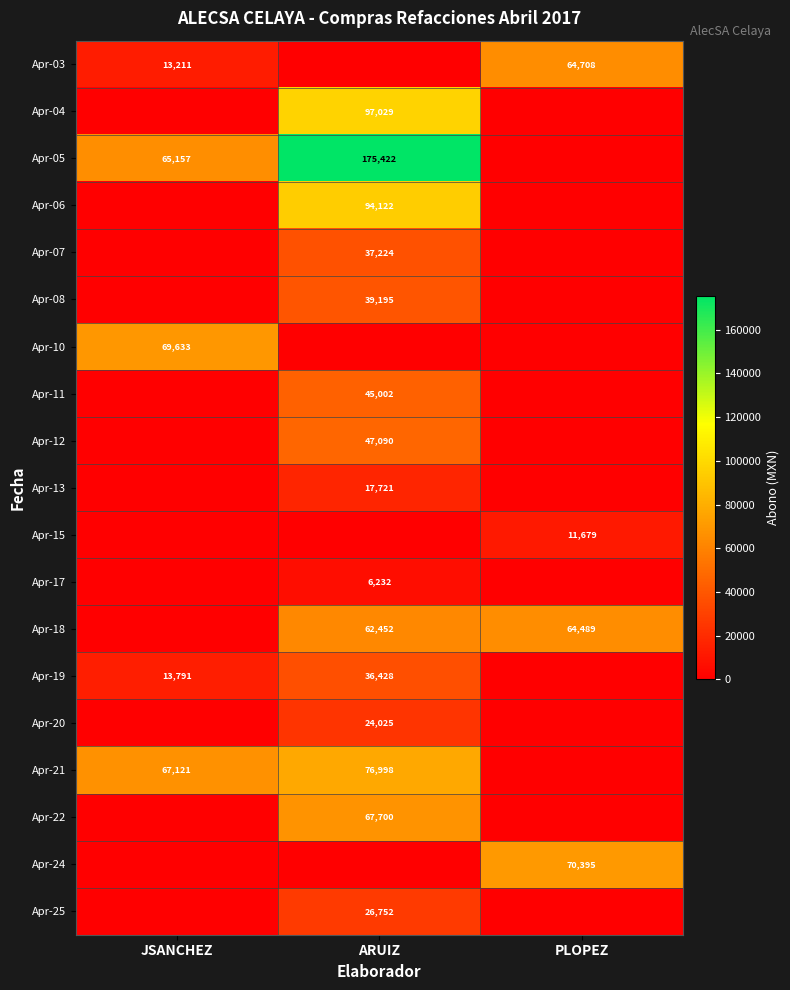

True or false: Apr-05 has a value of 65157 at JSANCHEZ.

True